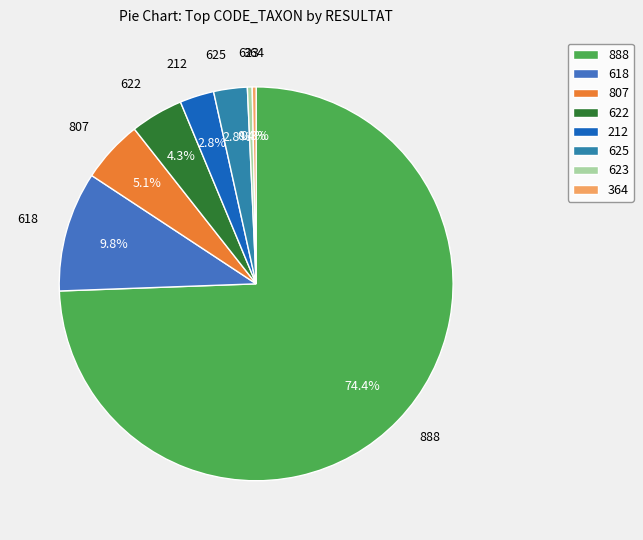

Count the number of slices in the pie.

8